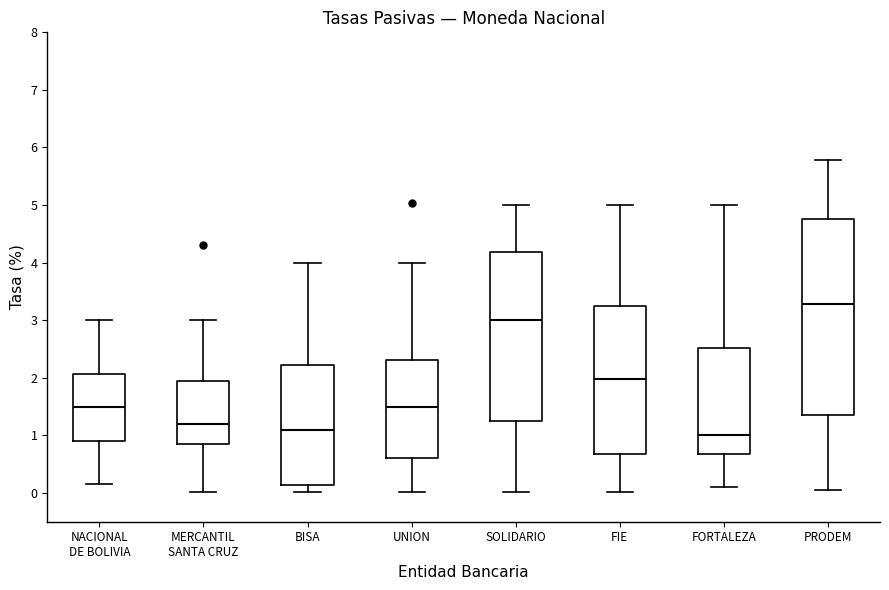

Comparing the boxes themselves (not the whiskers), which one is the tallest?

PRODEM